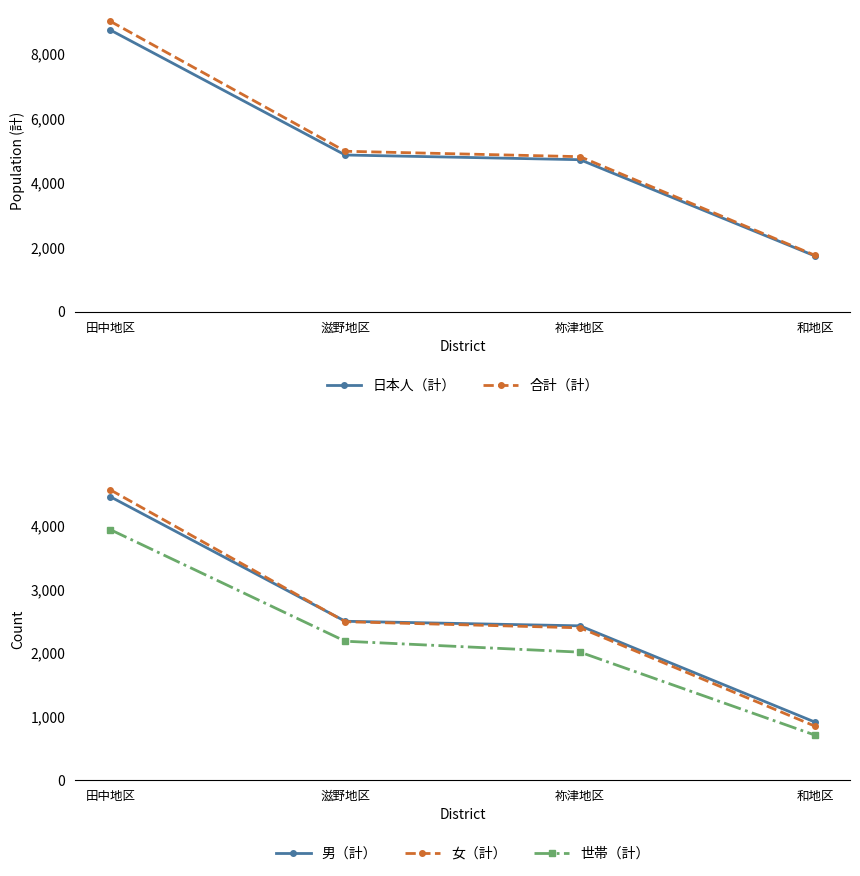

What is the difference between the 女（計） values at 和地区 and 祢津地区?

1547